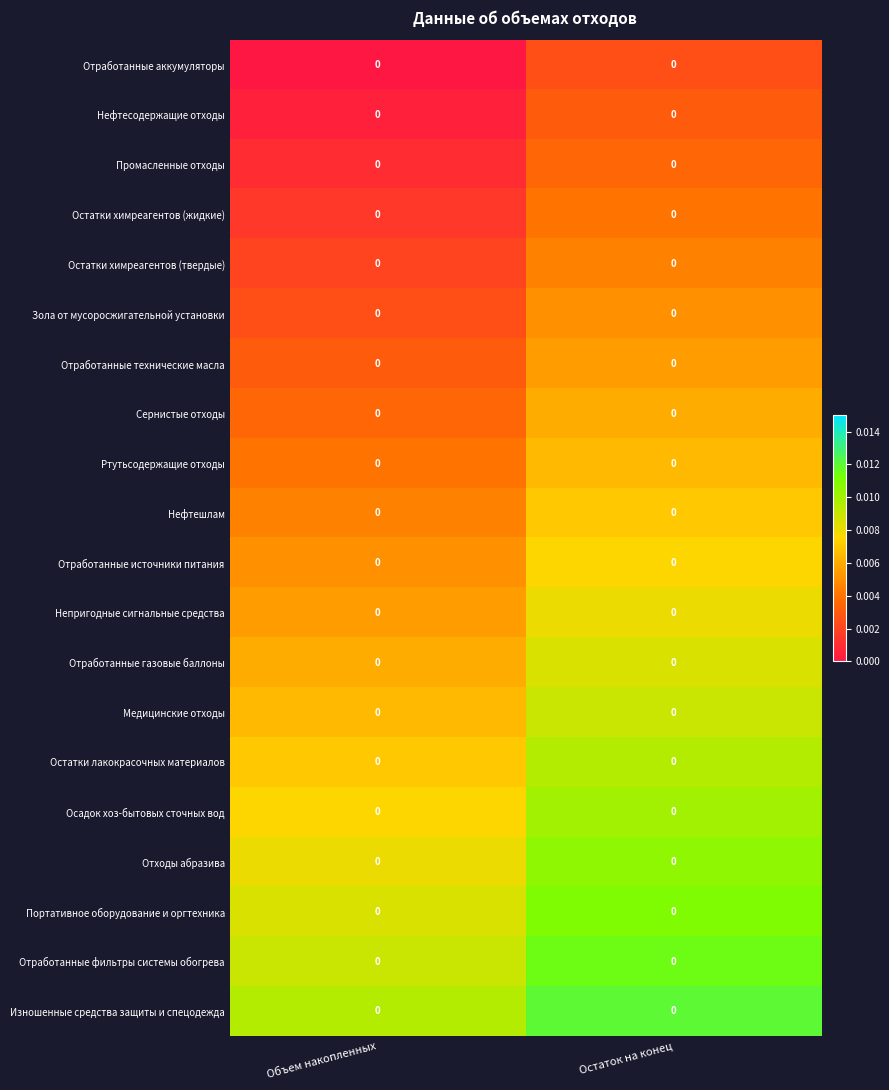

Reading left to right, extract all data points from this chart.

Отработанные аккумуляторы: Объем накопленных=0.0	Остаток на конец=0.0
Нефтесодержащие отходы: Объем накопленных=0.0	Остаток на конец=0.0
Промасленные отходы: Объем накопленных=0.0	Остаток на конец=0.0
Остатки химреагентов (жидкие): Объем накопленных=0.0	Остаток на конец=0.0
Остатки химреагентов (твердые): Объем накопленных=0.0	Остаток на конец=0.0
Зола от мусоросжигательной установки: Объем накопленных=0.0	Остаток на конец=0.0
Отработанные технические масла: Объем накопленных=0.0	Остаток на конец=0.0
Сернистые отходы: Объем накопленных=0.0	Остаток на конец=0.0
Ртутьсодержащие отходы: Объем накопленных=0.0	Остаток на конец=0.0
Нефтешлам: Объем накопленных=0.0	Остаток на конец=0.0
Отработанные источники питания: Объем накопленных=0.0	Остаток на конец=0.0
Непригодные сигнальные средства: Объем накопленных=0.0	Остаток на конец=0.0
Отработанные газовые баллоны: Объем накопленных=0.0	Остаток на конец=0.0
Медицинские отходы: Объем накопленных=0.0	Остаток на конец=0.0
Остатки лакокрасочных материалов: Объем накопленных=0.0	Остаток на конец=0.0
Осадок хоз-бытовых сточных вод: Объем накопленных=0.0	Остаток на конец=0.0
Отходы абразива: Объем накопленных=0.0	Остаток на конец=0.0
Портативное оборудование и оргтехника: Объем накопленных=0.0	Остаток на конец=0.0
Отработанные фильтры системы обогрева: Объем накопленных=0.0	Остаток на конец=0.0
Изношенные средства защиты и спецодежда: Объем накопленных=0.0	Остаток на конец=0.0